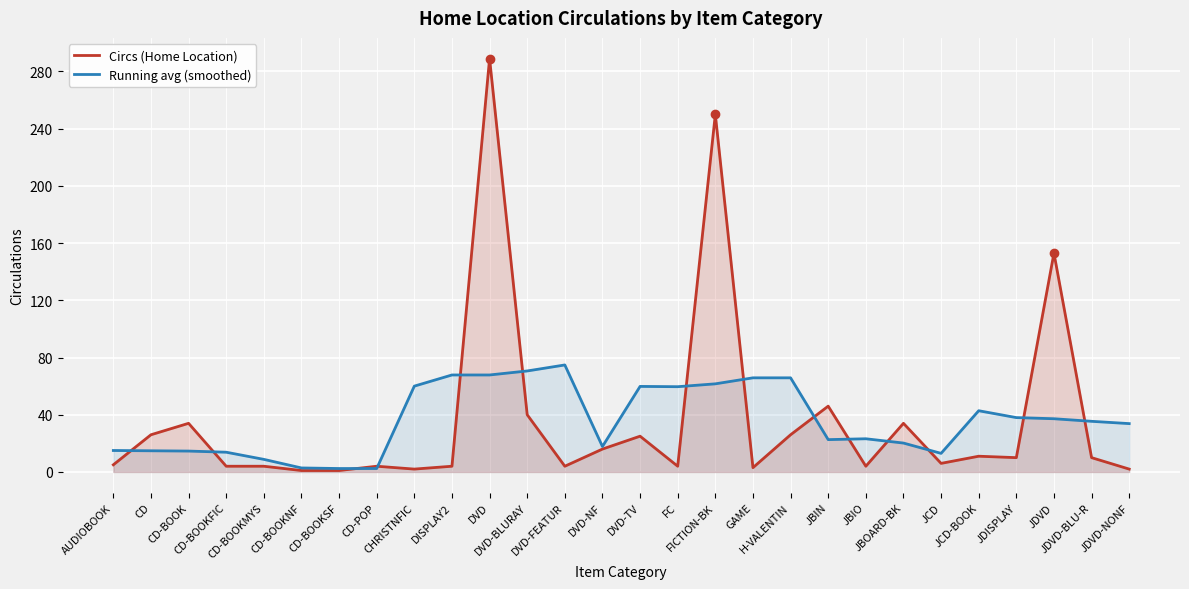

Which has a higher value, JDVD-BLU-R or DVD-TV?

DVD-TV